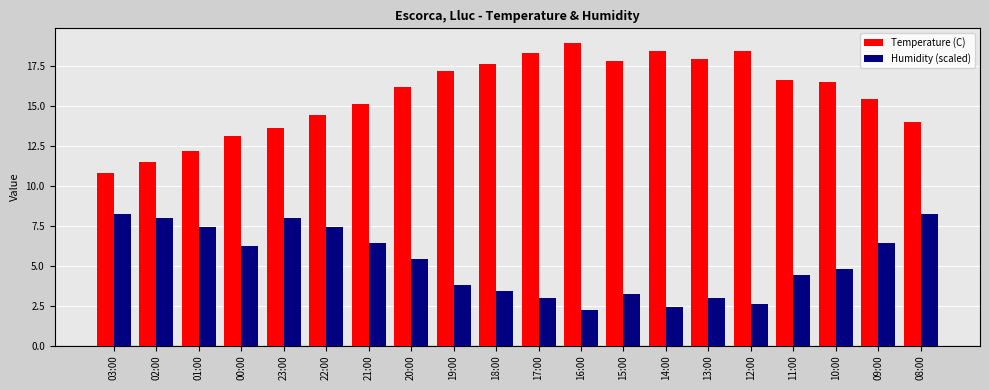

What is the average value of the Humidity (scaled) series?

5.2